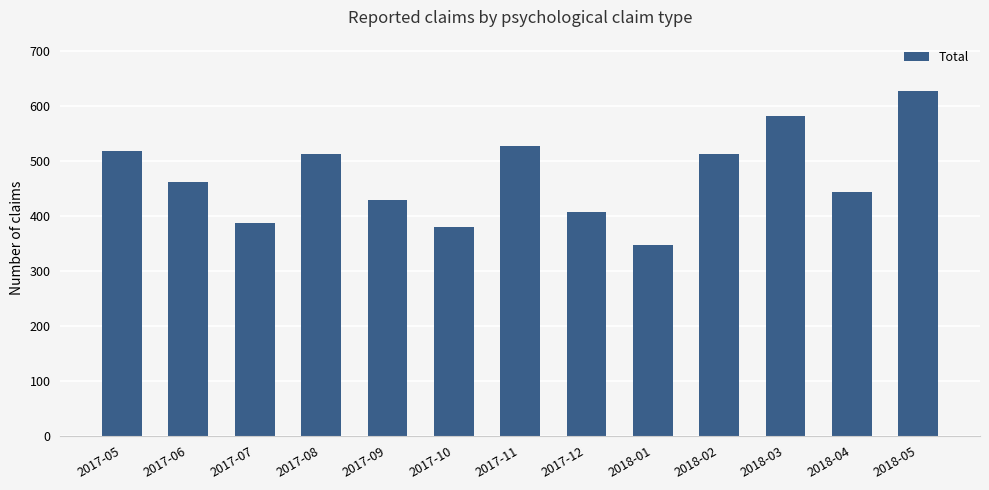

What is the difference between the values at 2017-10 and 2018-05?

246